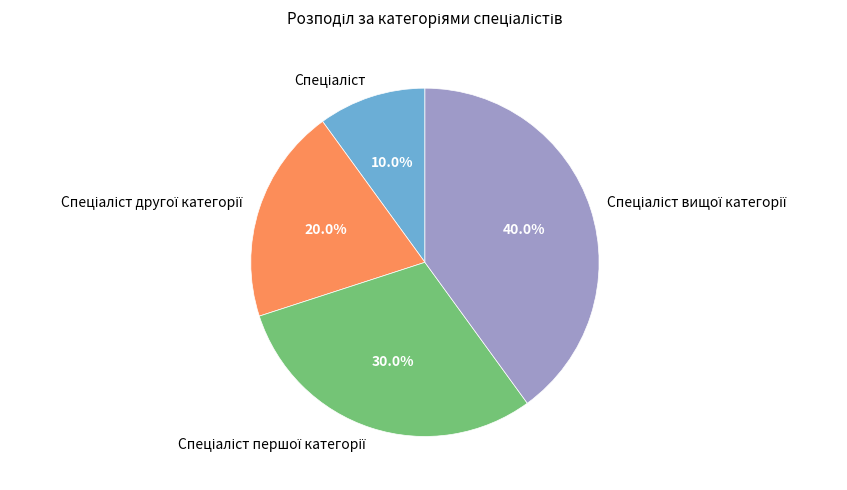

Does any single category account for the majority?

No